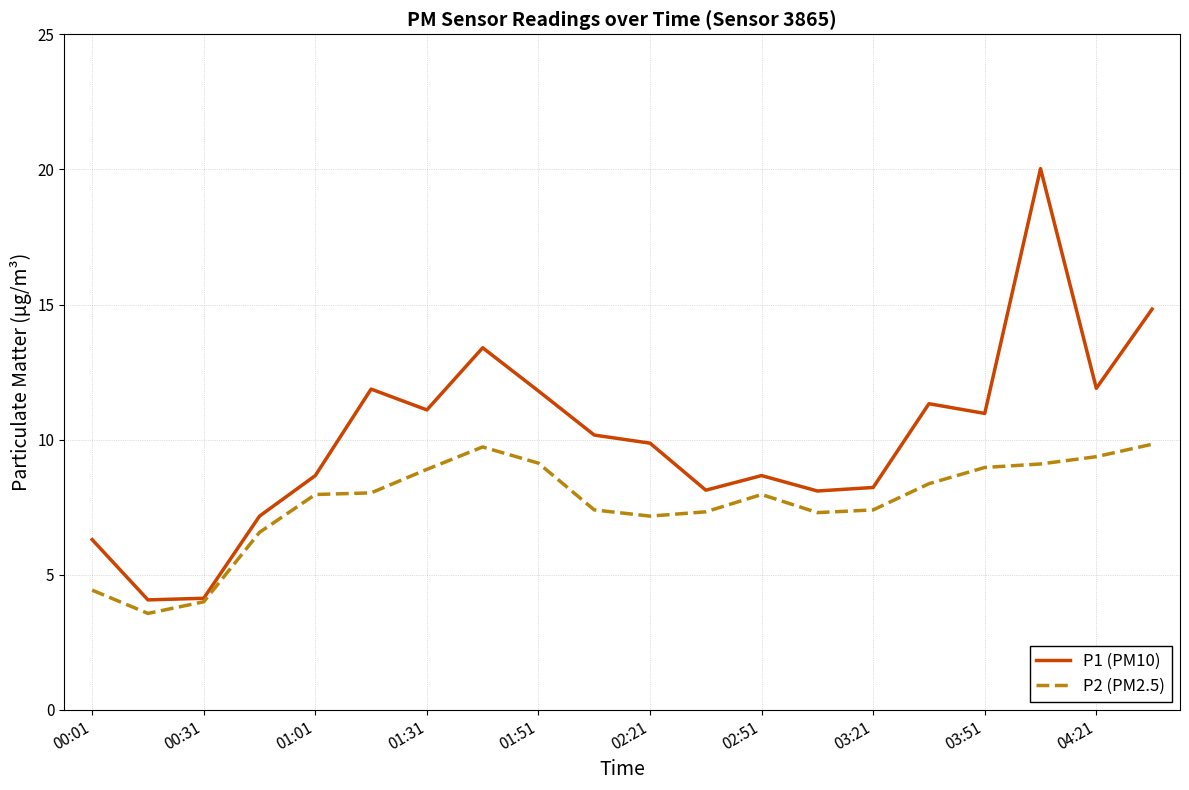

What is the difference between the maximum and minimum values in the P2 (PM2.5) series?

6.3